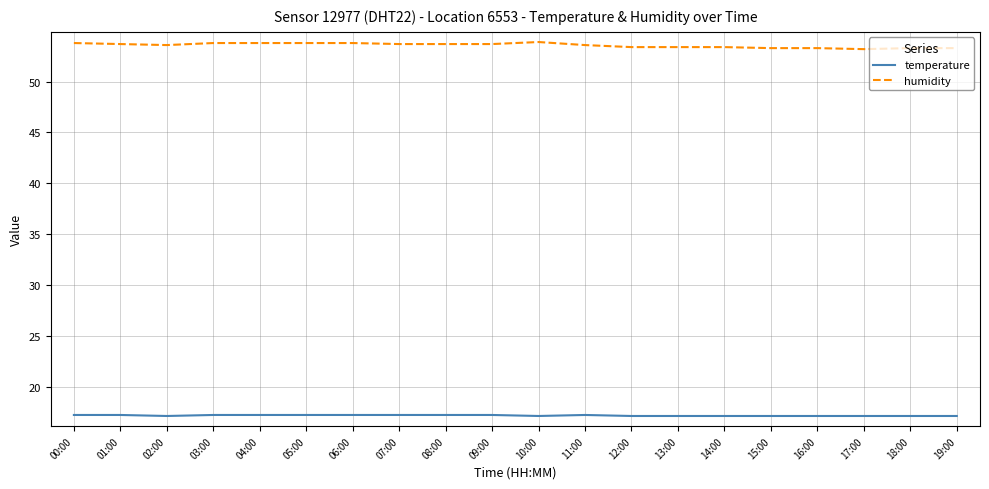

How many distinct data groups are displayed?

2